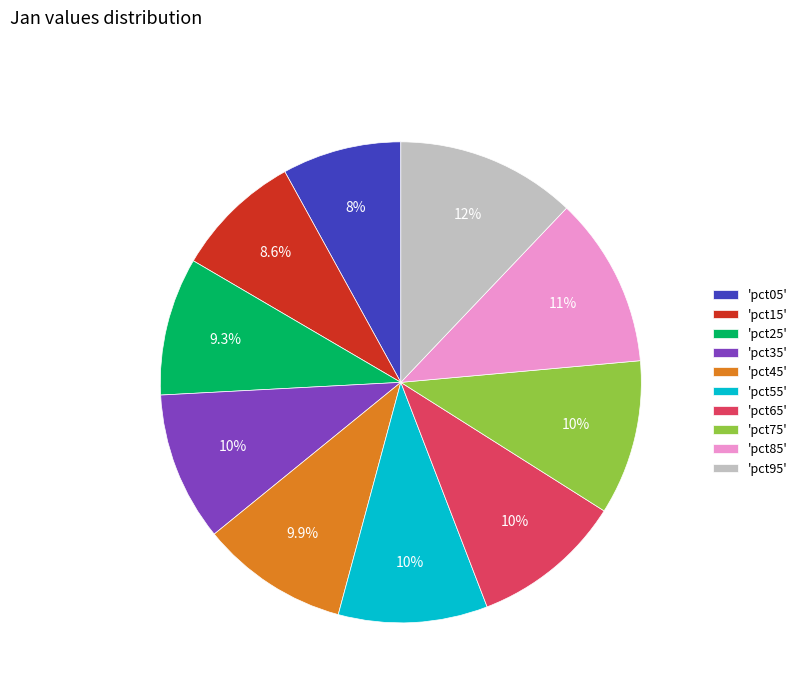

Is there a majority slice in this chart?

No